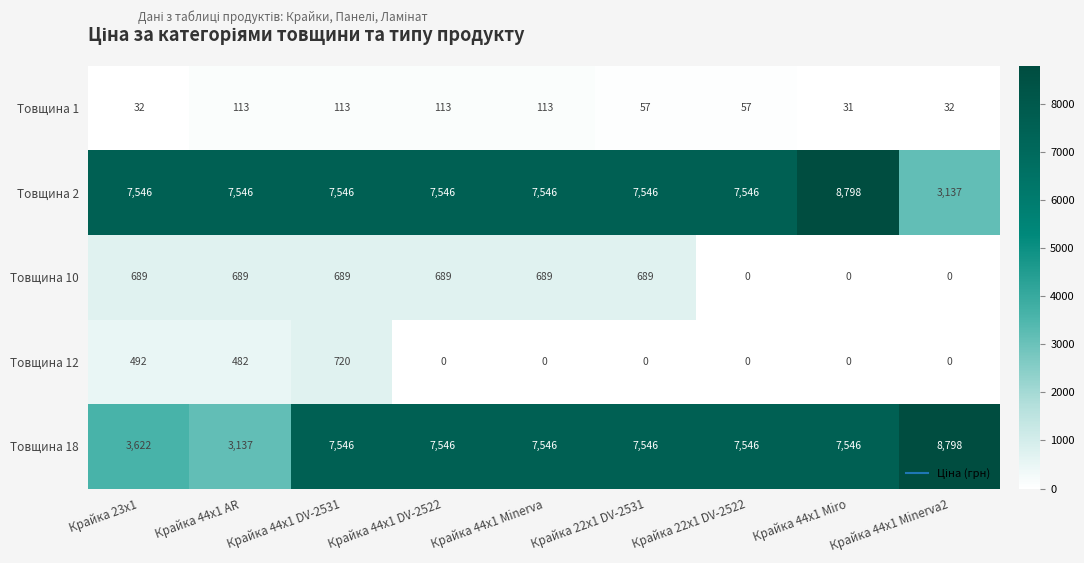

What is the difference between the maximum and minimum values in the Товщина 10 series?

689